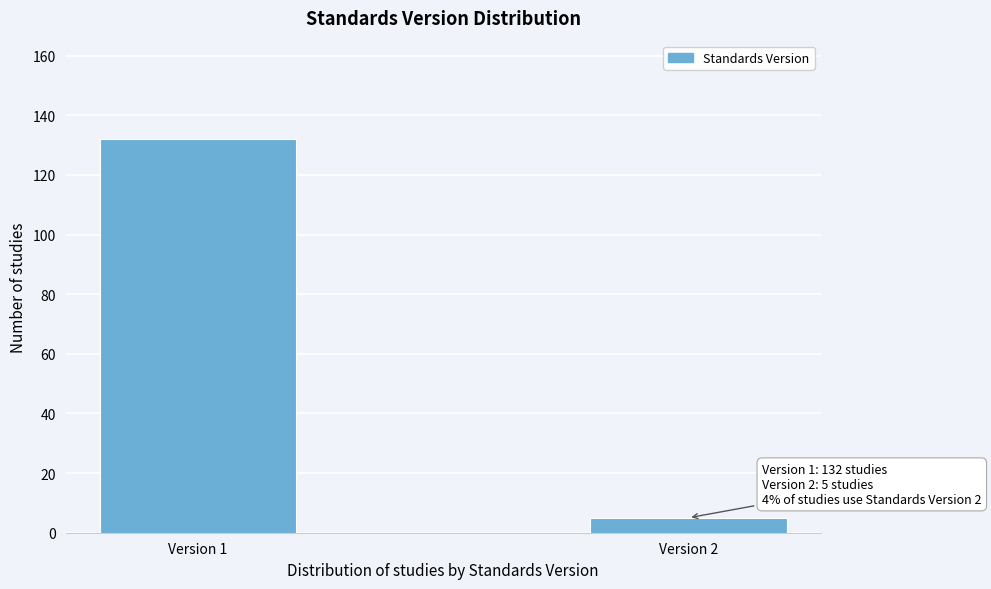

Reading left to right, extract all data points from this chart.

132	5